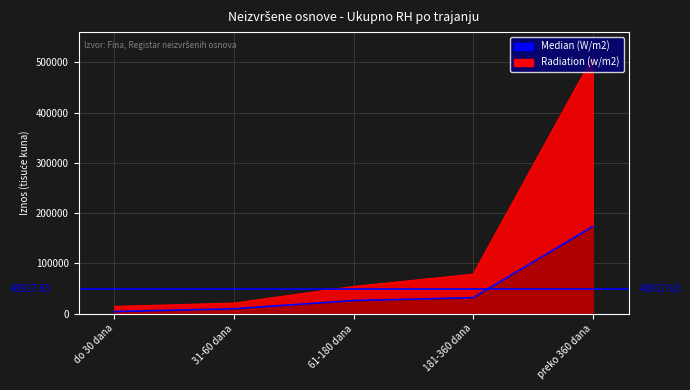

What are all the series names shown in the legend?

Radiation (w/m2), Median (W/m2)